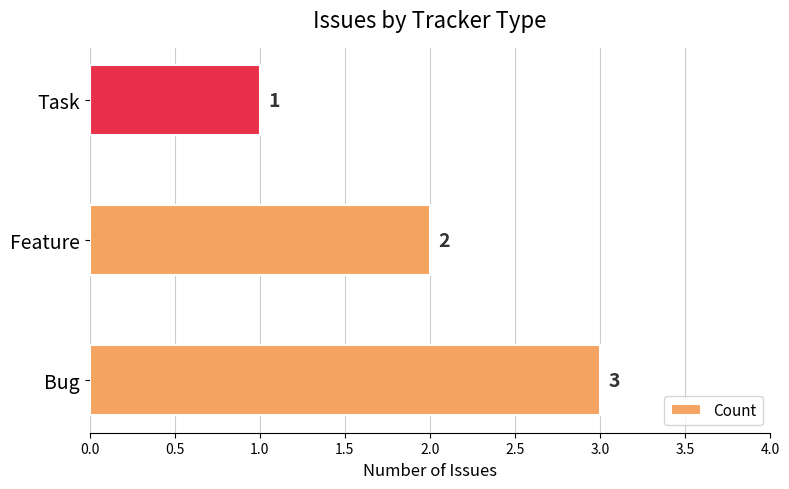

What is the ratio of the value at Bug to the value at Feature?

1.5